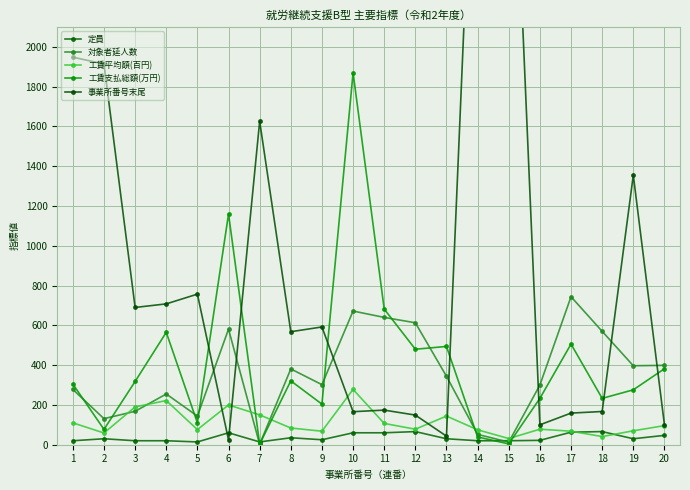

At which category does 定員 reach its first local valley?

5